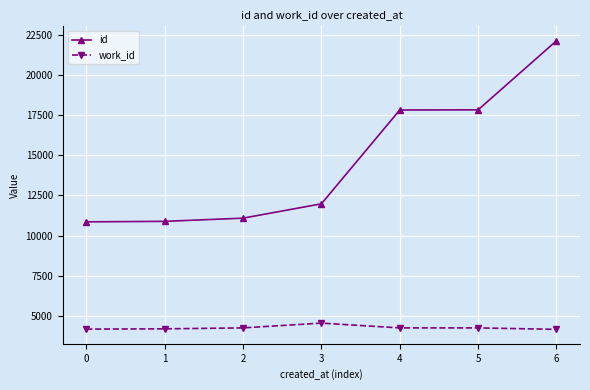

What are all the series names shown in the legend?

id, work_id